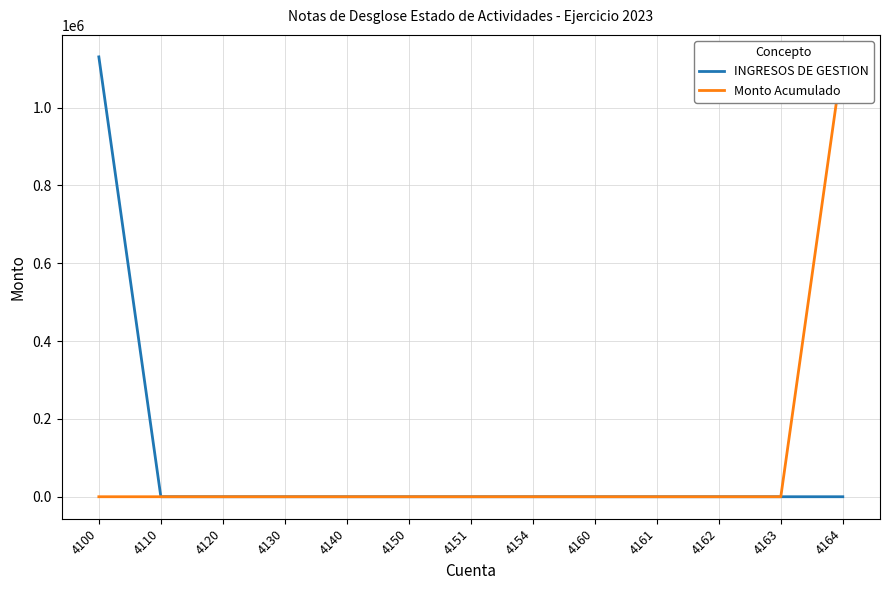

Which series changed the most between 4151 and 4162?

INGRESOS DE GESTION